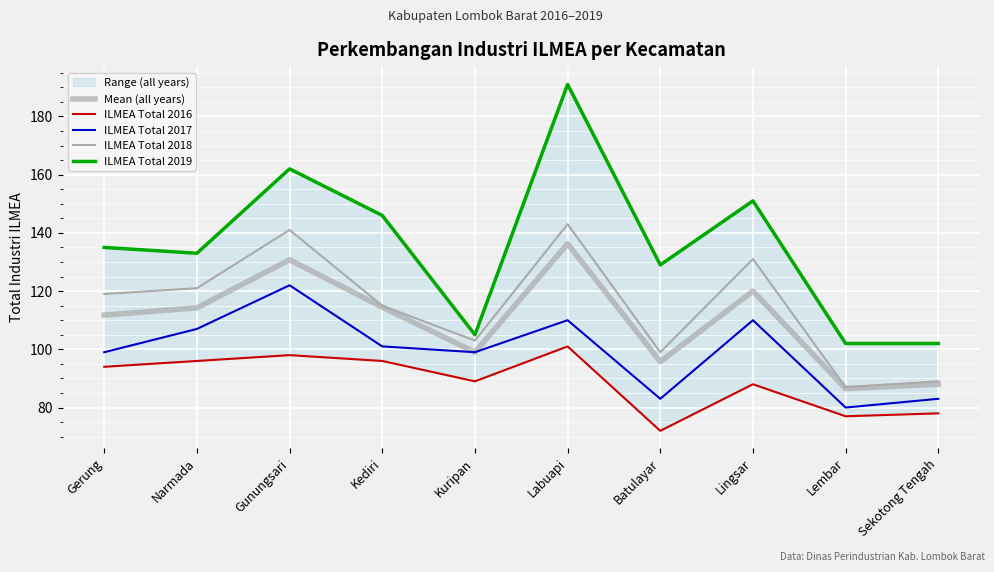

Rank the series at Kediri from lowest to highest value.

ILMEA Total 2016, ILMEA Total 2017, Mean (all years), ILMEA Total 2018, ILMEA Total 2019